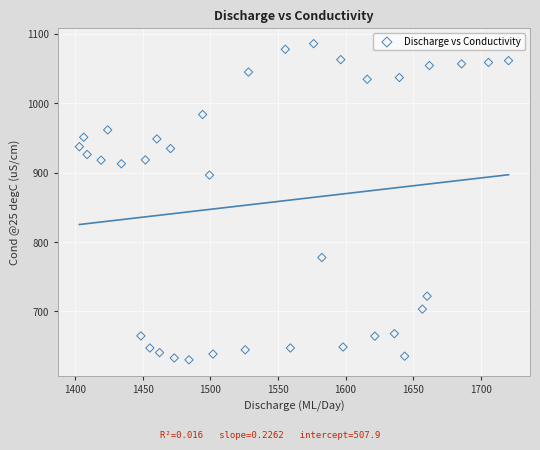

What is the range of Y values (max minus min)?

455.7